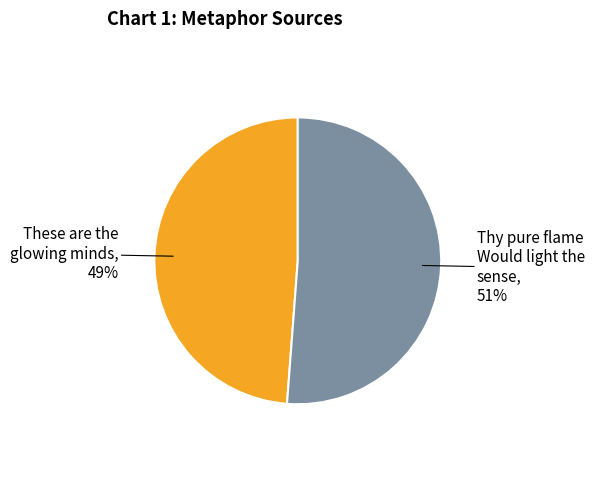

To the nearest percent, what is the average slice percentage?

50%